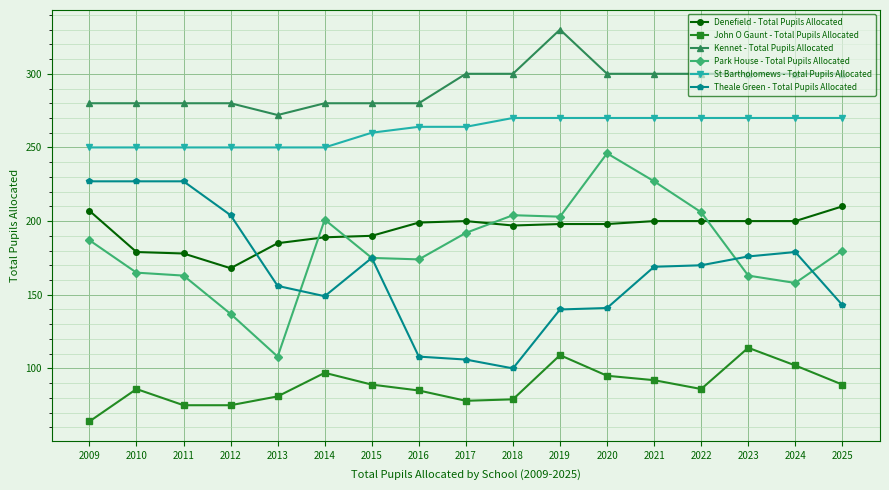

True or false: Theale Green - Total Pupils Allocated and St Bartholomews - Total Pupils Allocated cross at least once.

False